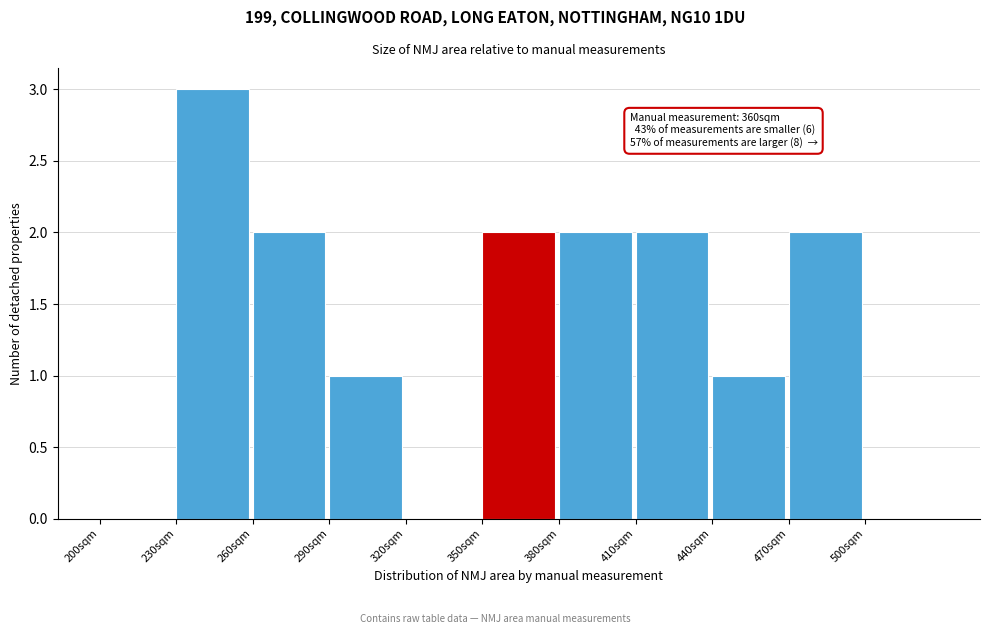

Over which range of the x-axis is the bar tallest?

230 to 260